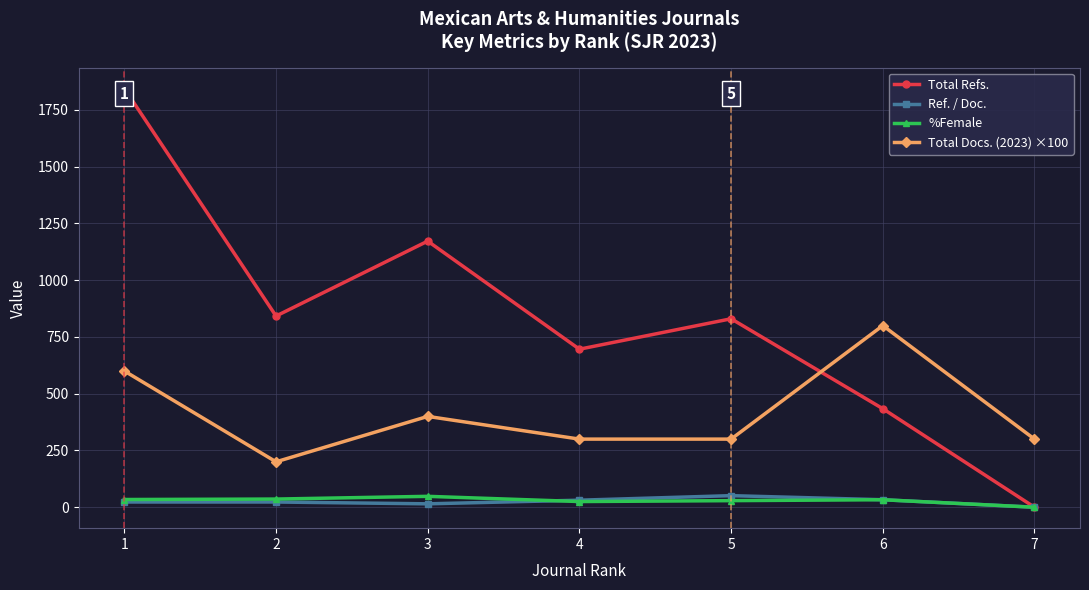

At which label does Ref. / Doc. reach its peak?

5